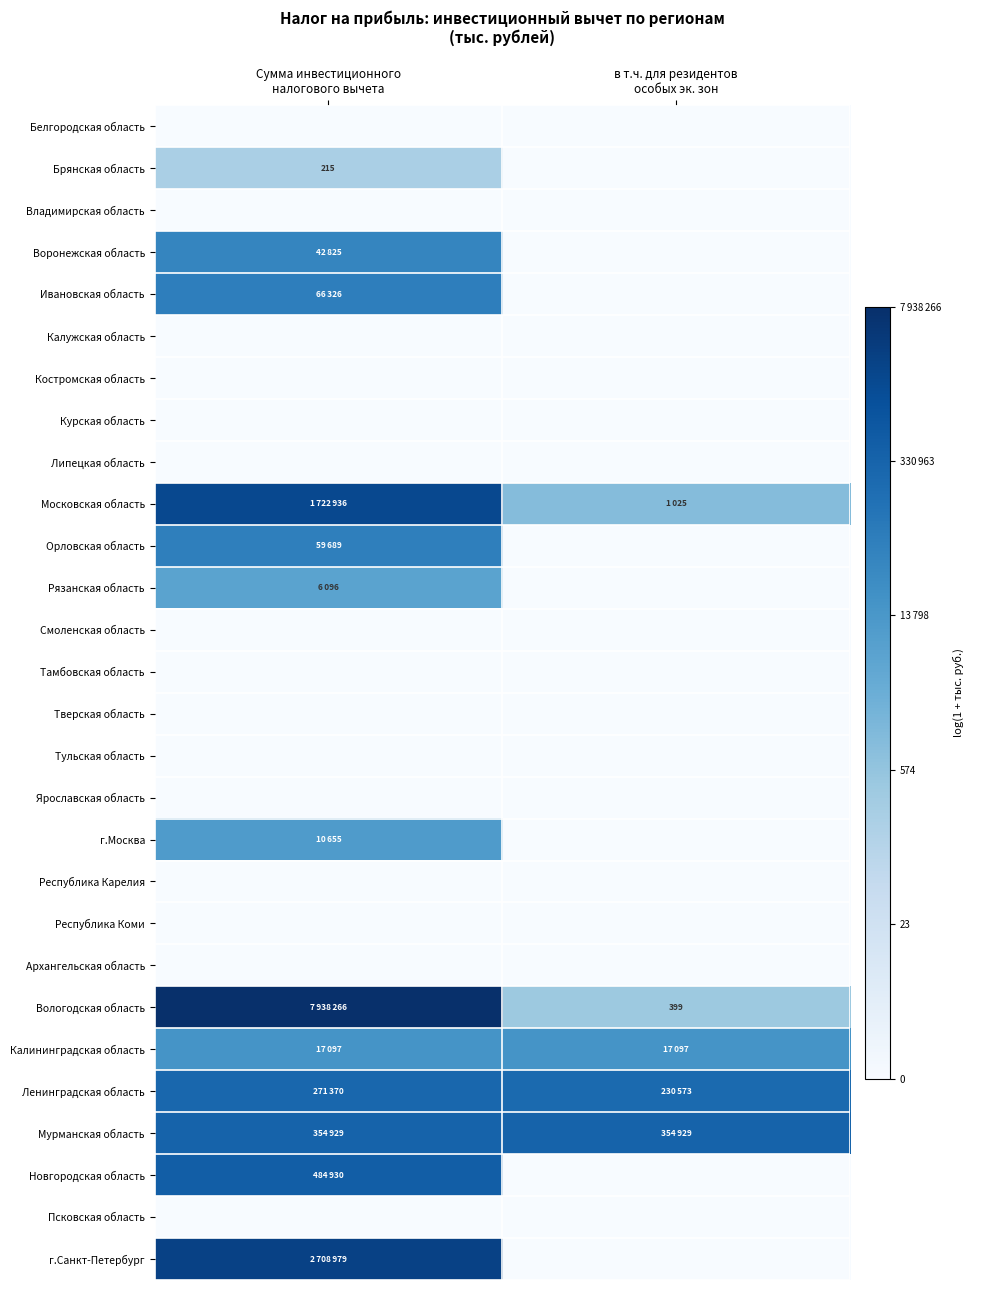

How many data points does each series have?

2